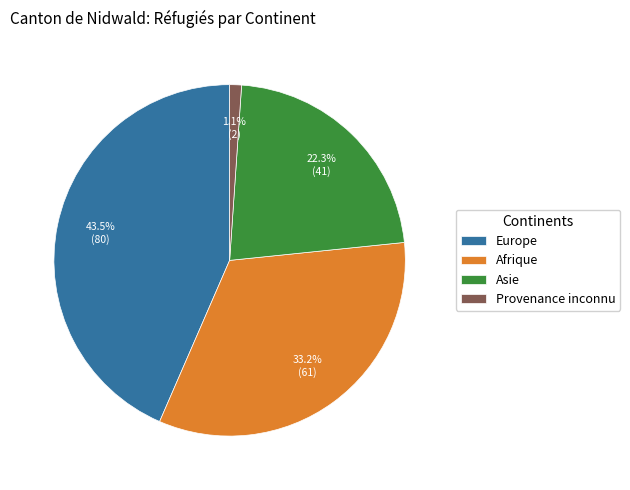

How many segments does this pie chart have?

4